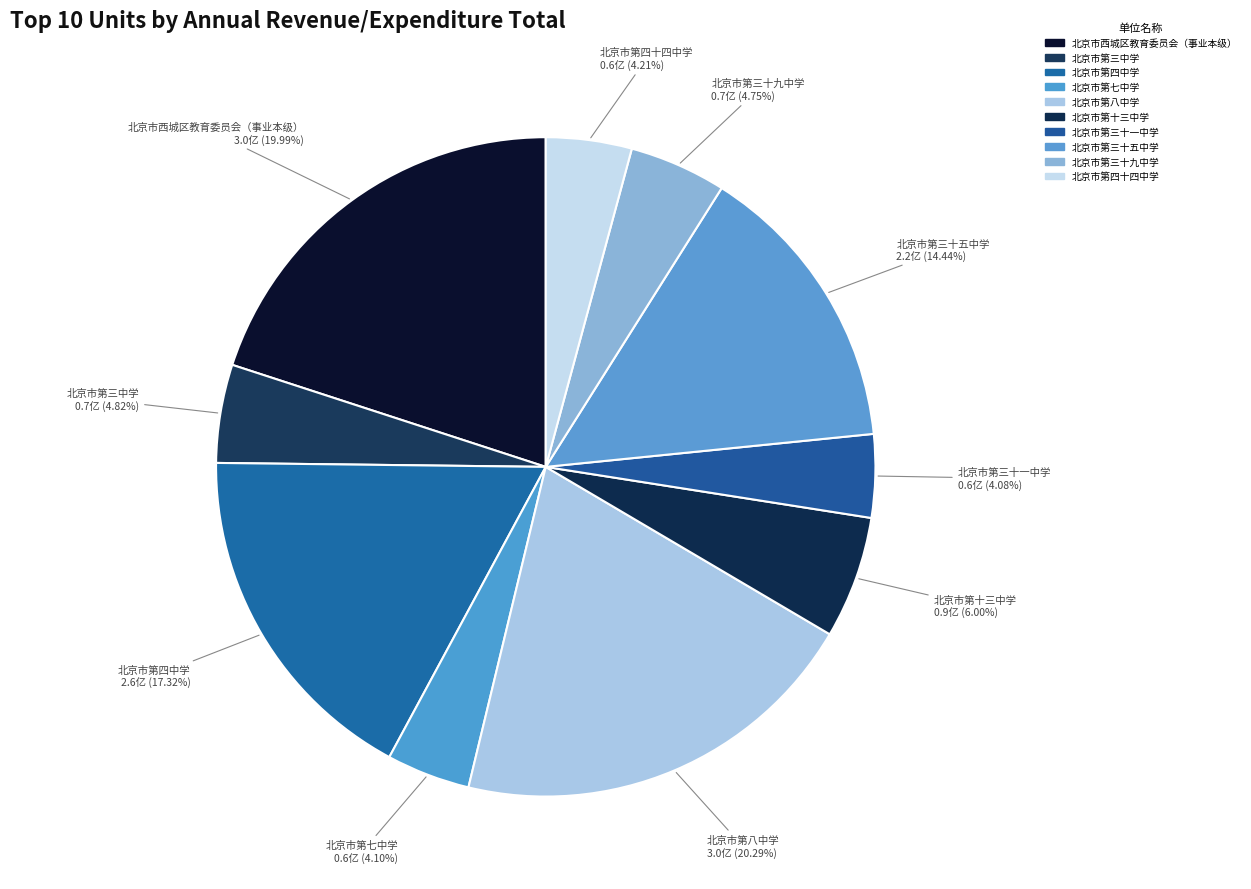

To the nearest percent, what portion does 北京市第三十九中学 represent?

5%